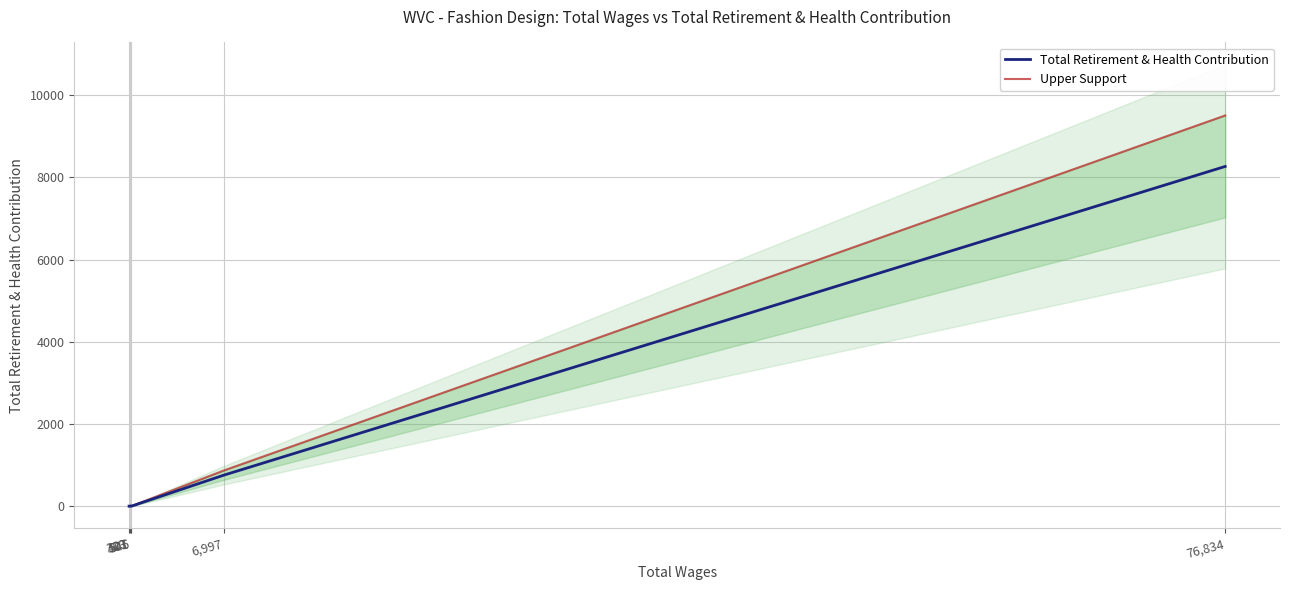

How many positive values does the Total Retirement & Health Contribution series have?

3